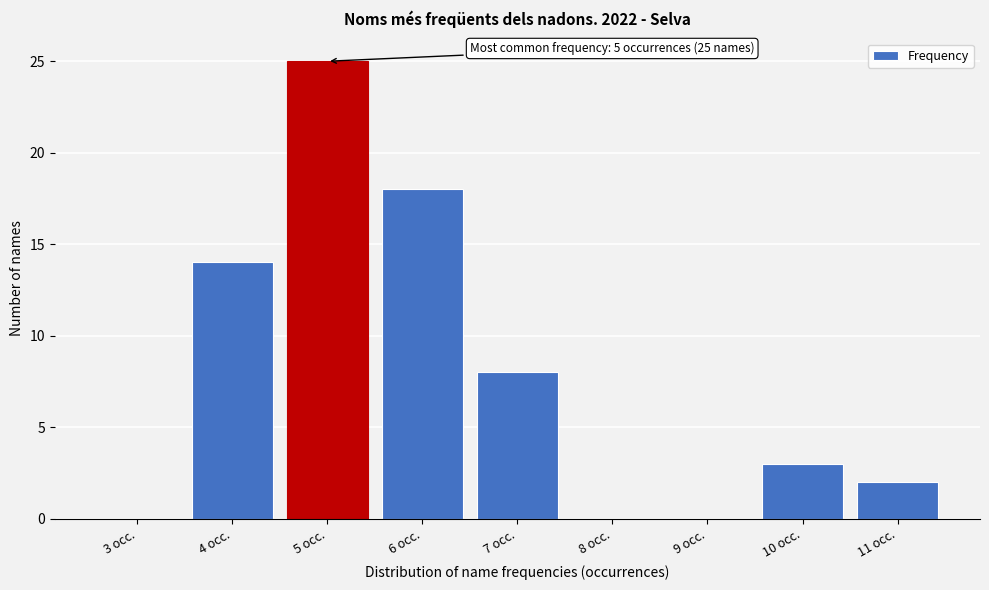

Reading left to right, extract all data points from this chart.

3 occ.=0	4 occ.=14	5 occ.=25	6 occ.=18	7 occ.=8	8 occ.=0	9 occ.=0	10 occ.=3	11 occ.=2